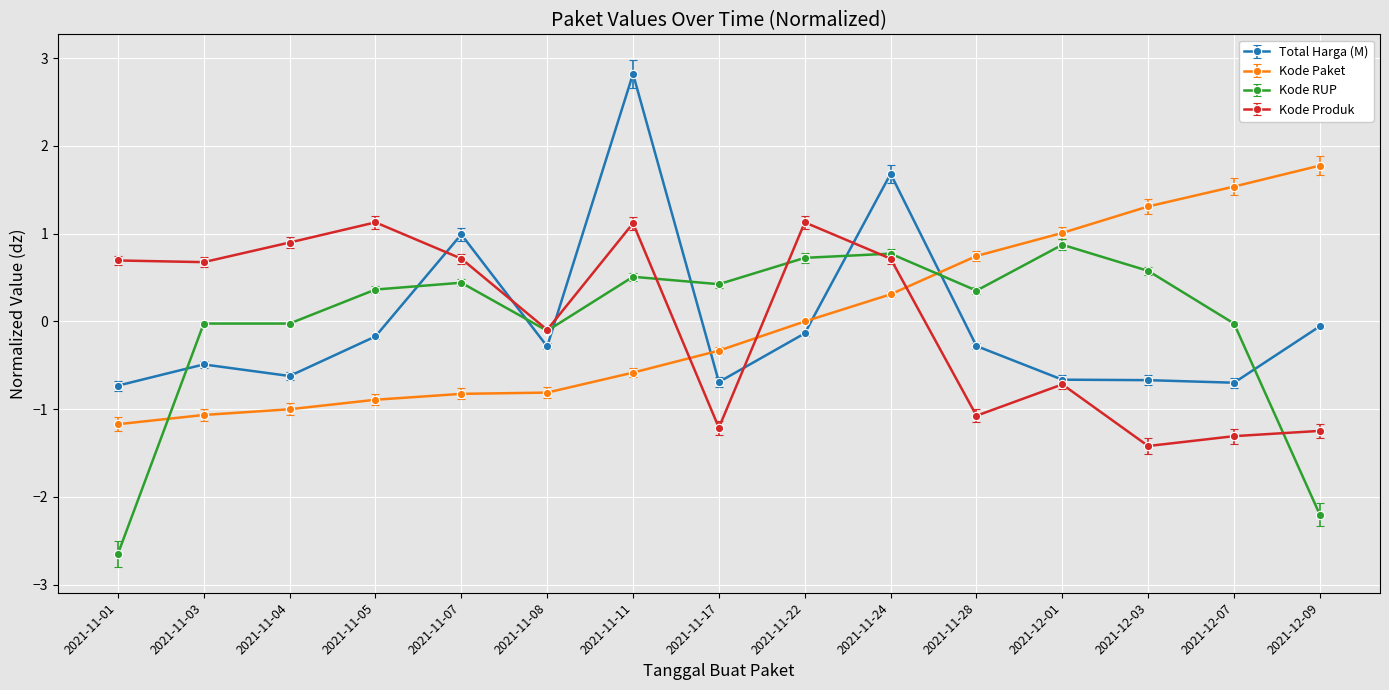

What is the difference between the highest and lowest values at 2021-12-09?

4.0